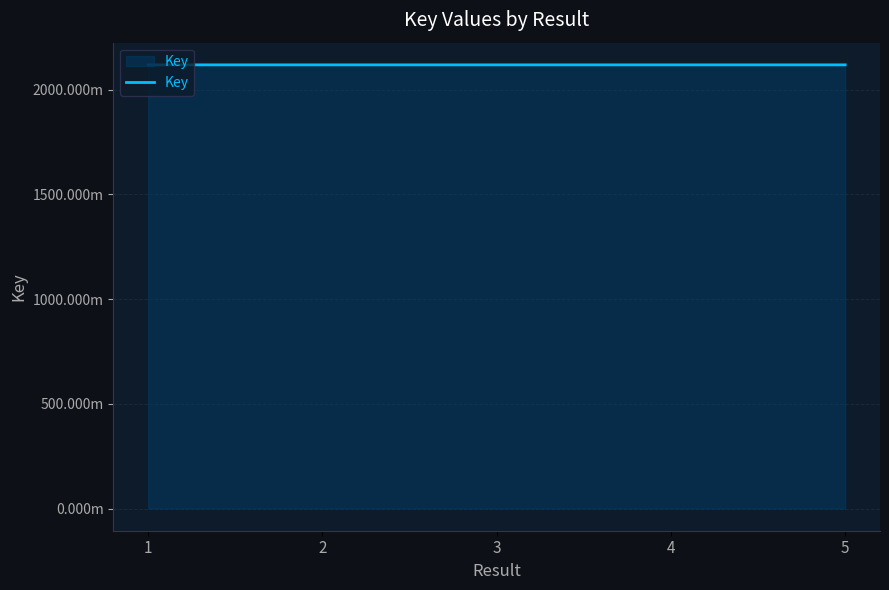

What is the maximum value shown in the chart?

2117893341